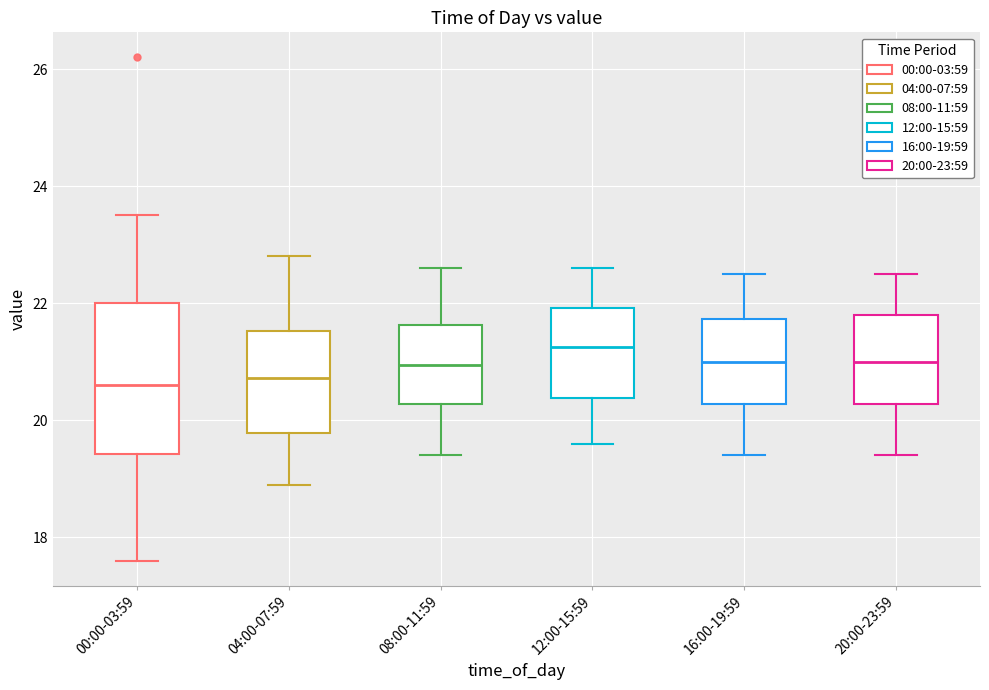

Which box is the tallest, from its lower edge to its upper edge?

00:00-03:59